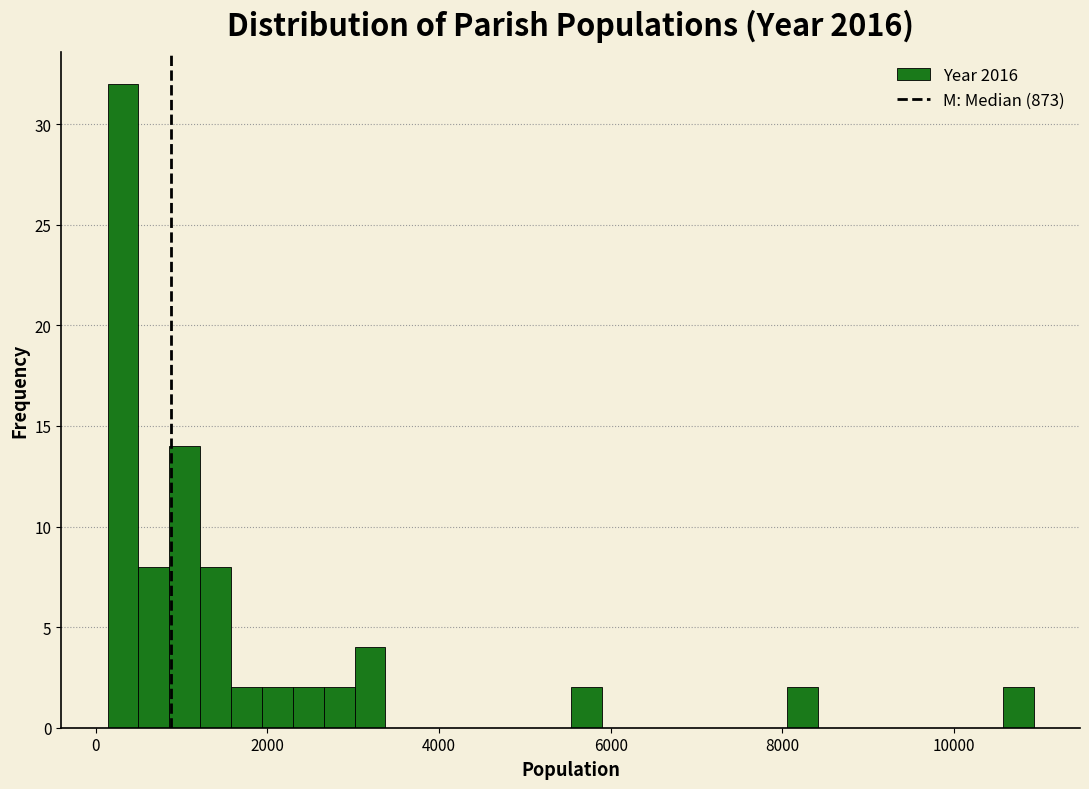

Around what value on the x-axis is the tallest bar? Give the approximate position of its centre, as read against the axis.

400